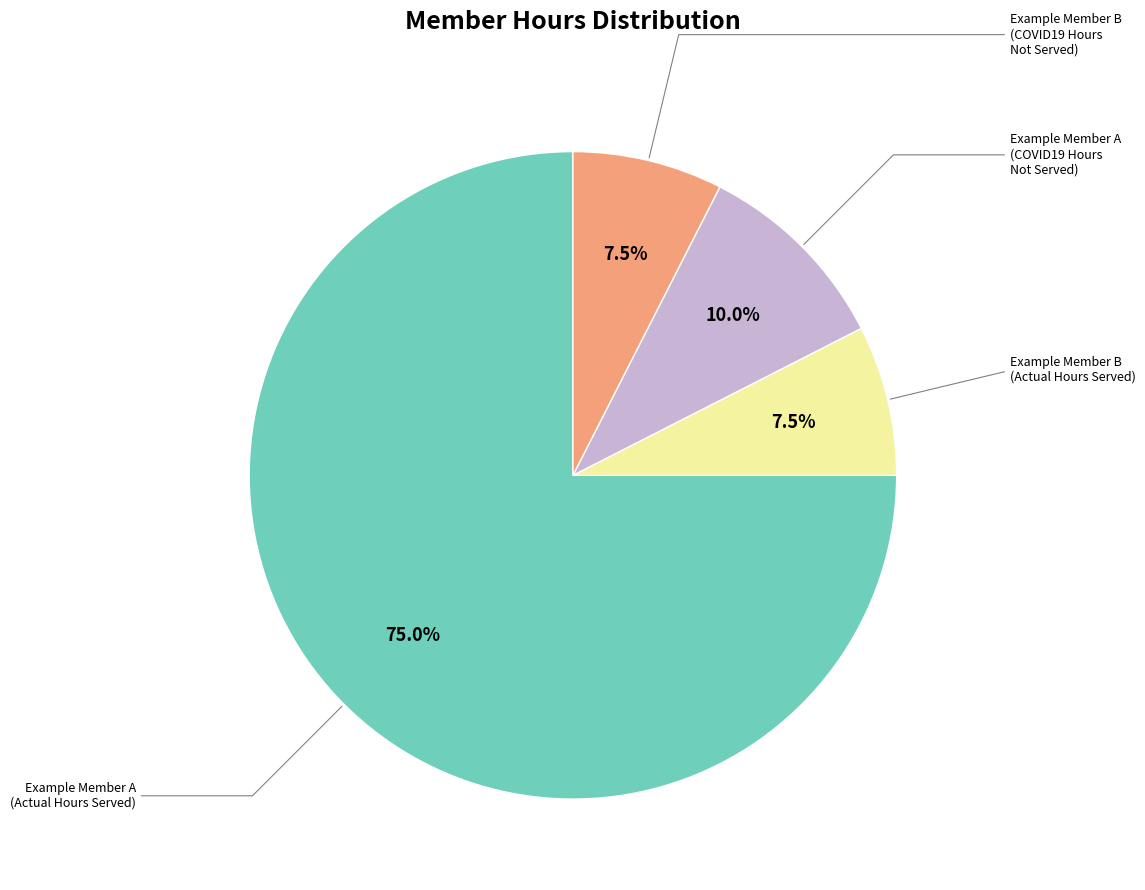

Is there a majority slice in this chart?

Yes